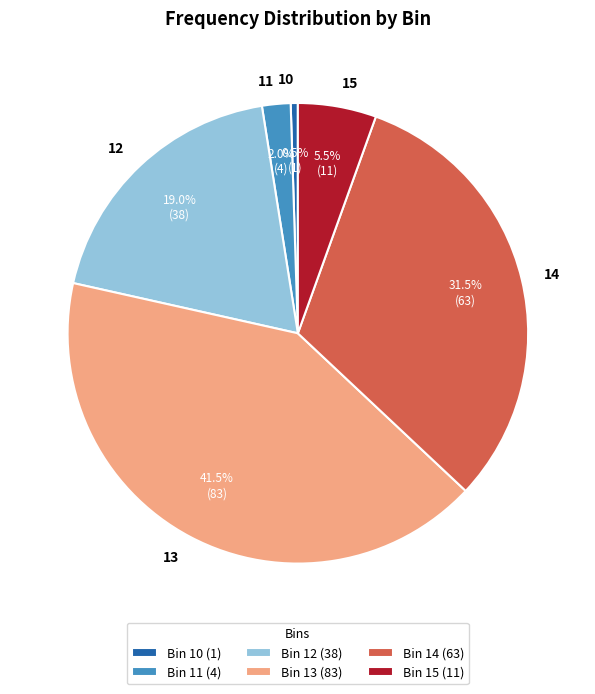

Does 14 account for over 50% of the chart?

No